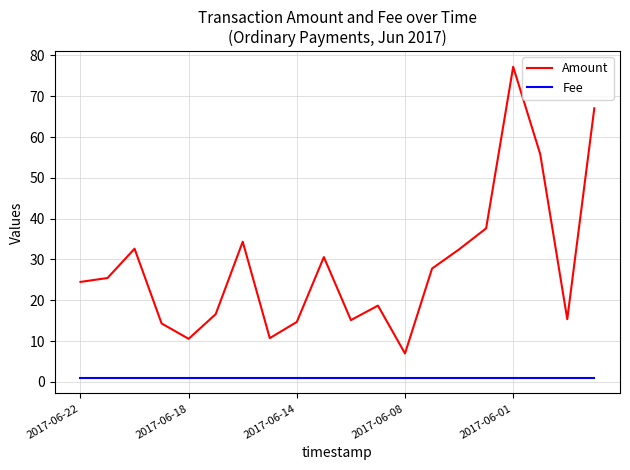

Rank the series by their maximum value, from highest to lowest.

Amount, Fee